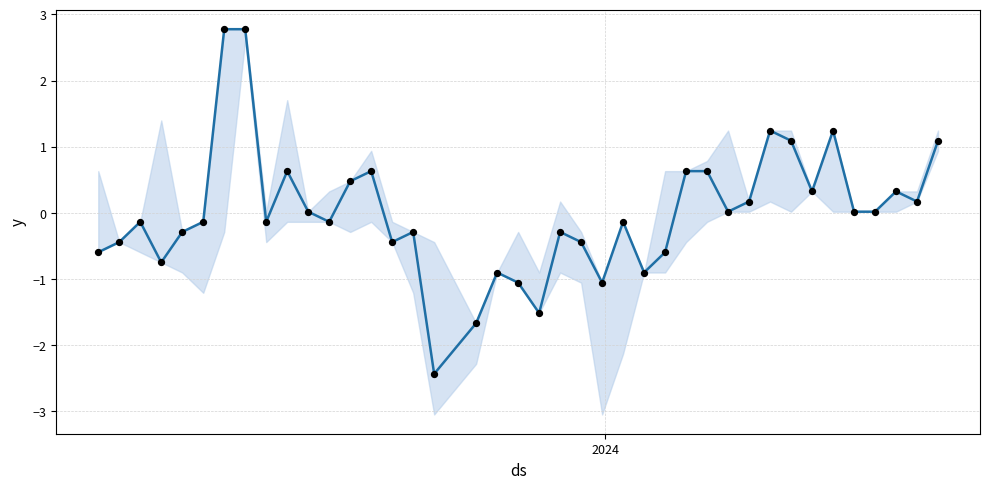

Which series contains the lowest Y value?

Closing (normalized)